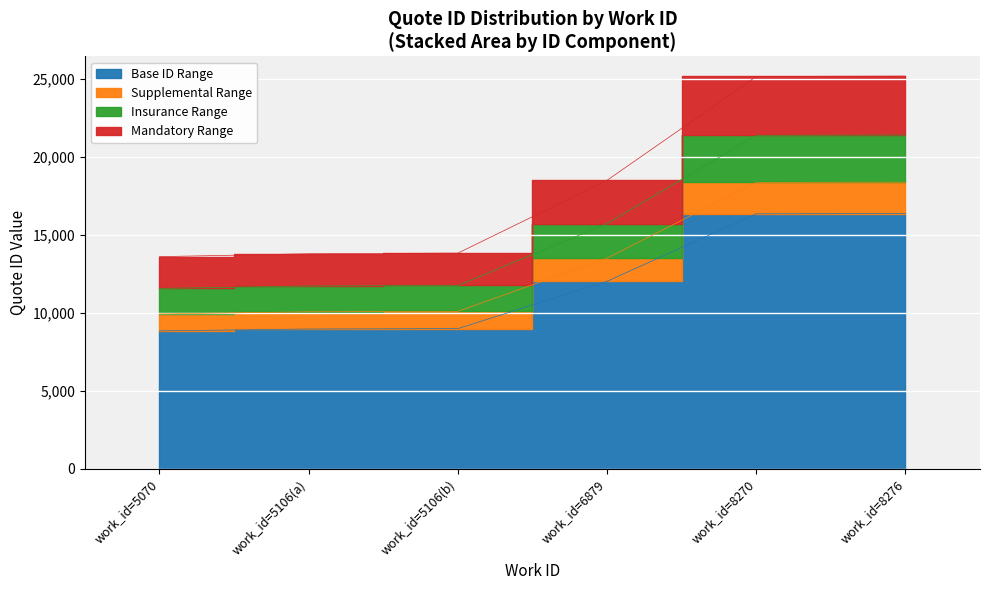

What is the difference between the second highest and second lowest values?

7391.8